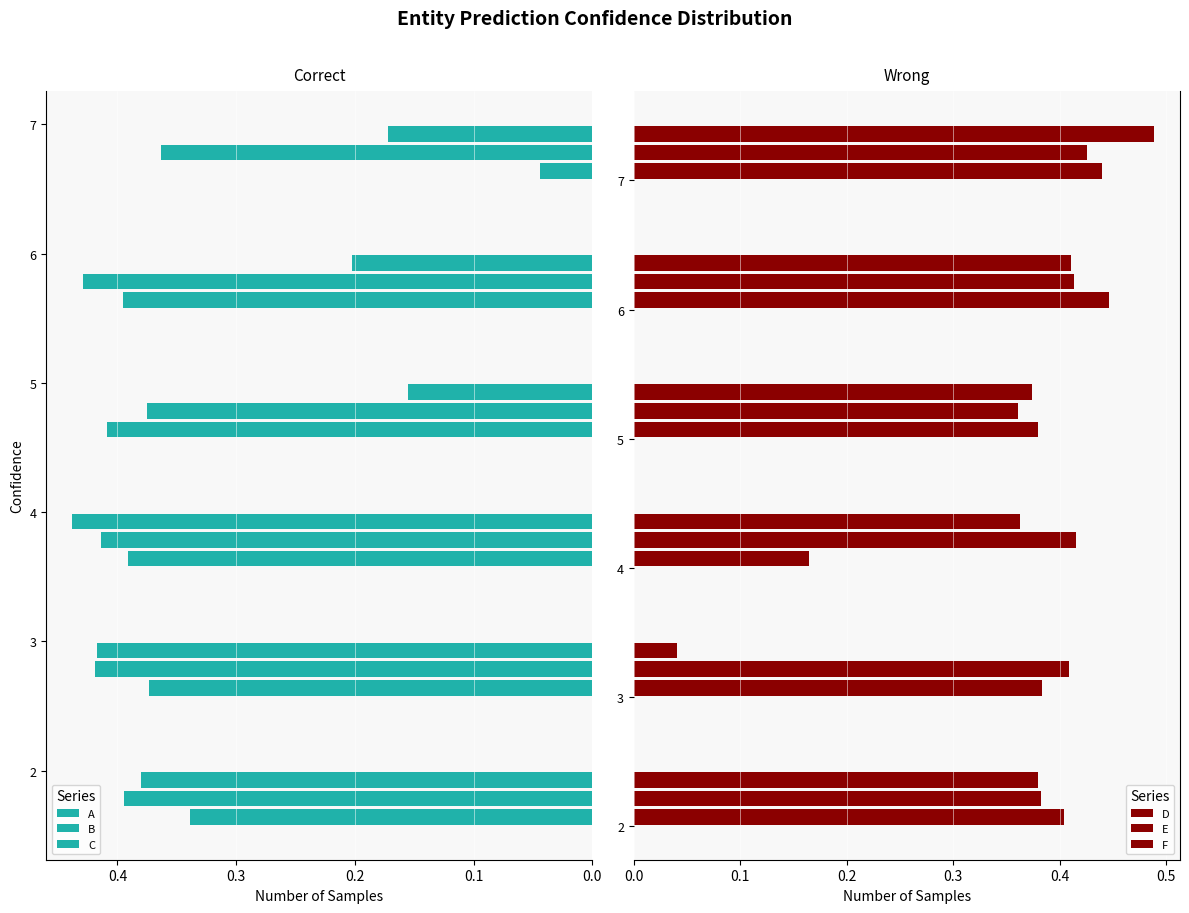

What is the sum of all F values?

2.1